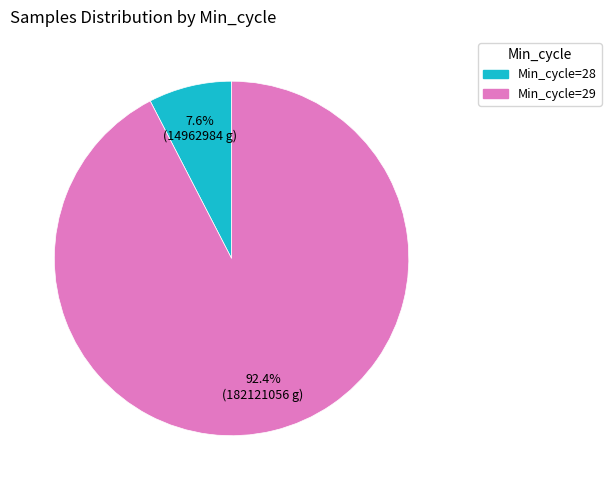

Is there a majority slice in this chart?

Yes